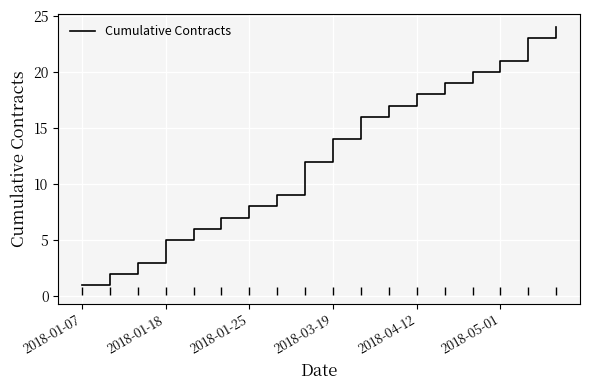

What is the maximum value shown in the chart?

24